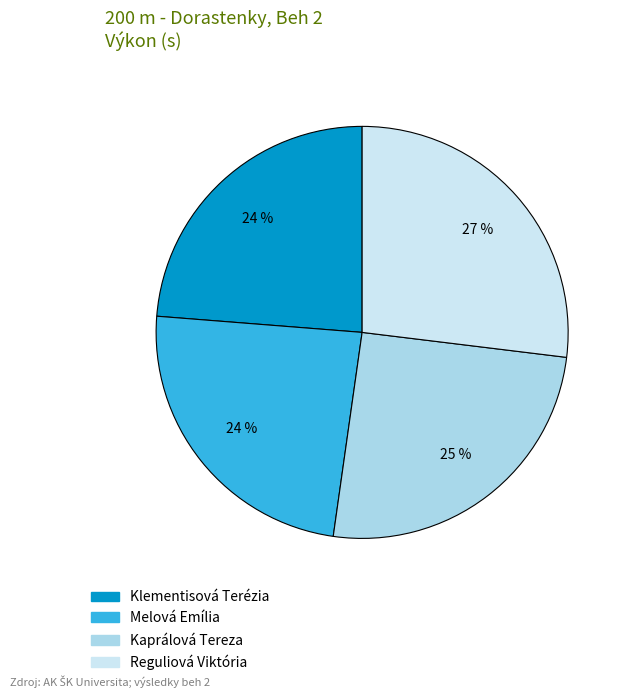

Is the sum of Kaprálová Tereza and Melová Emília greater than half?

No